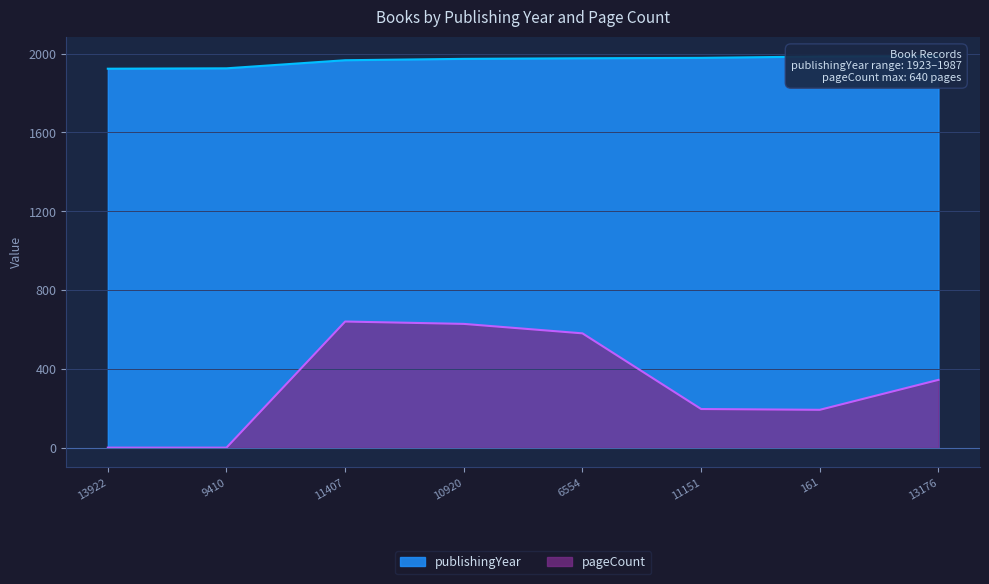

At which category is the sum across all series the highest?

11407